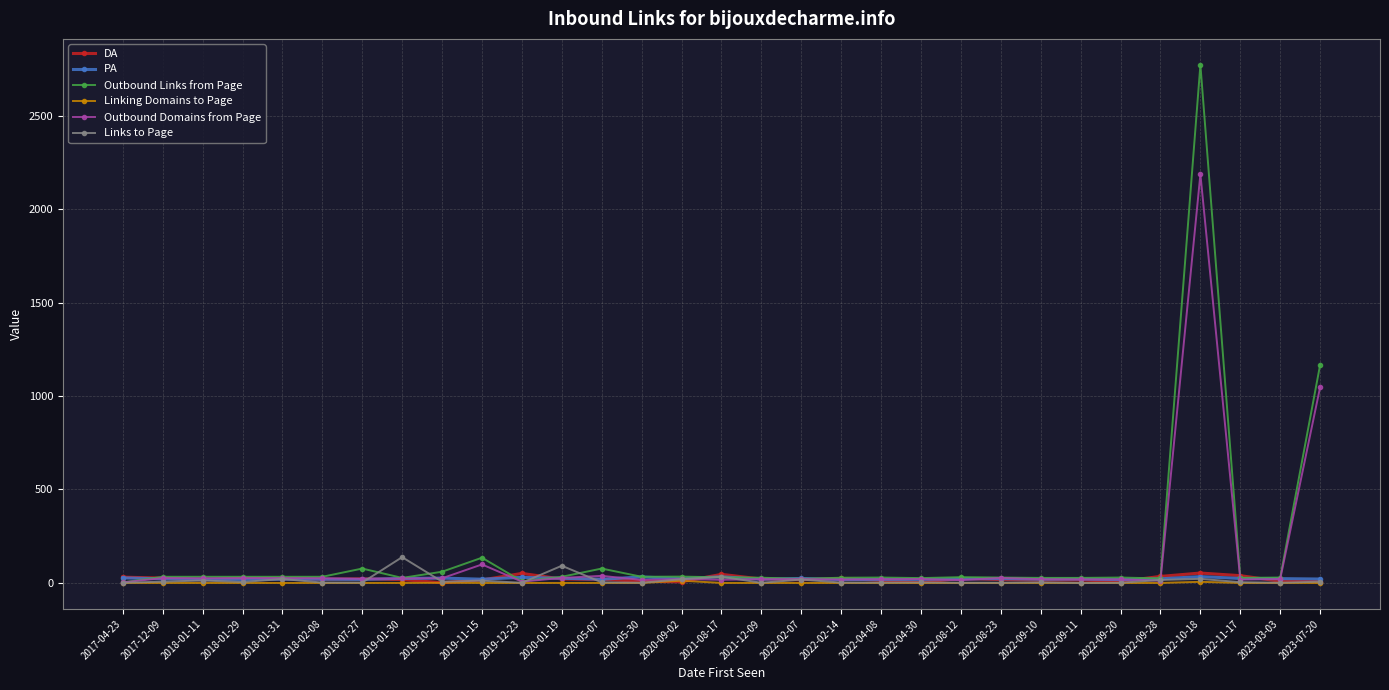

What is the highest value of the DA series?

53